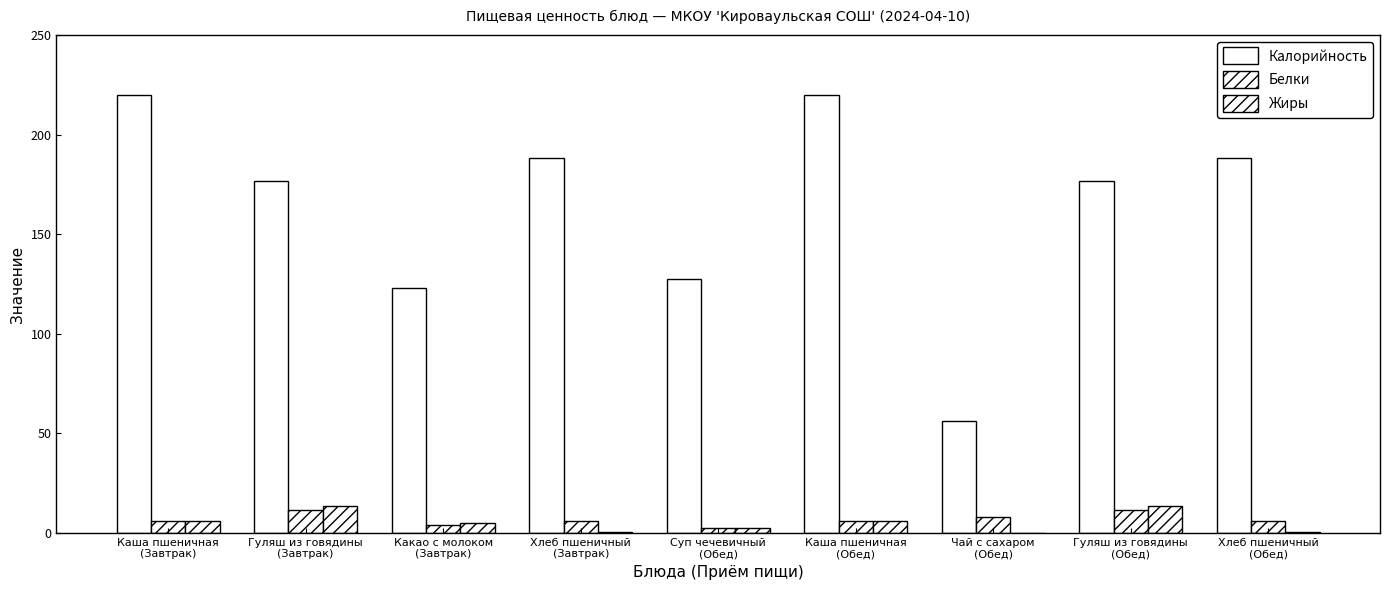

Which has a higher value, Чай с сахаром
(Обед) or Каша пшеничная
(Обед)?

Каша пшеничная
(Обед)